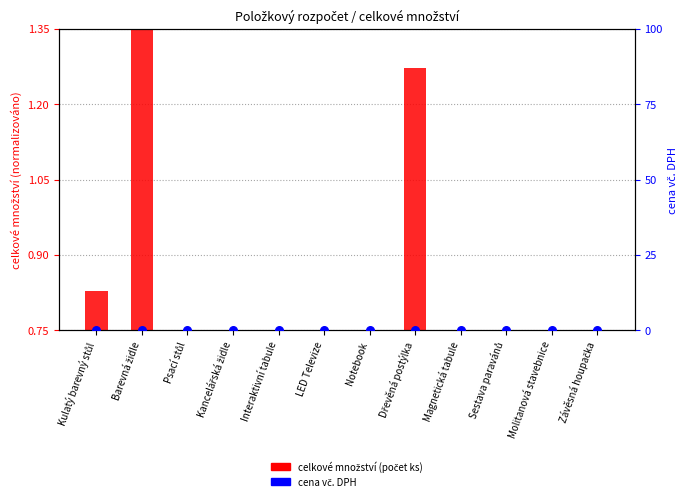

Which series contains the highest Y value?

celkové množství (počet ks)